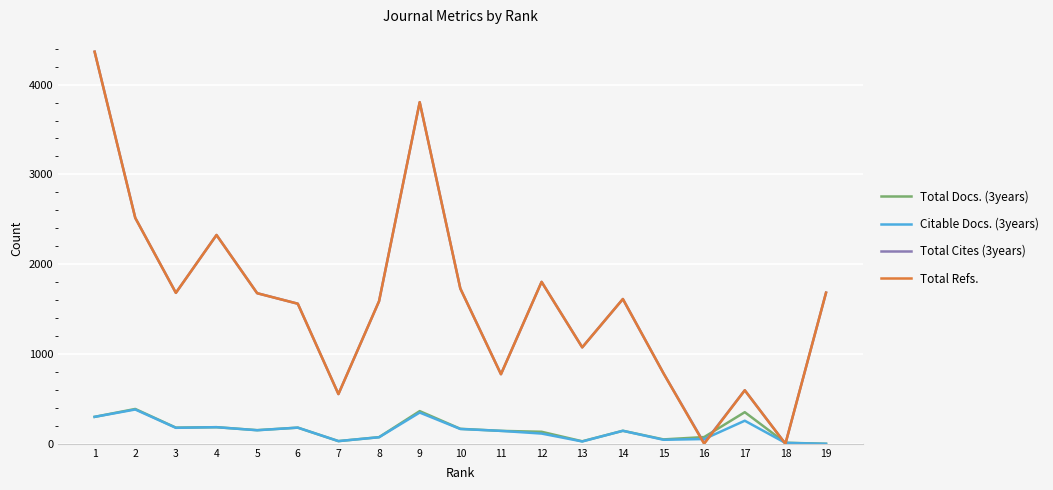

The value of Total Refs. at 16 is 1710. True or false?

False